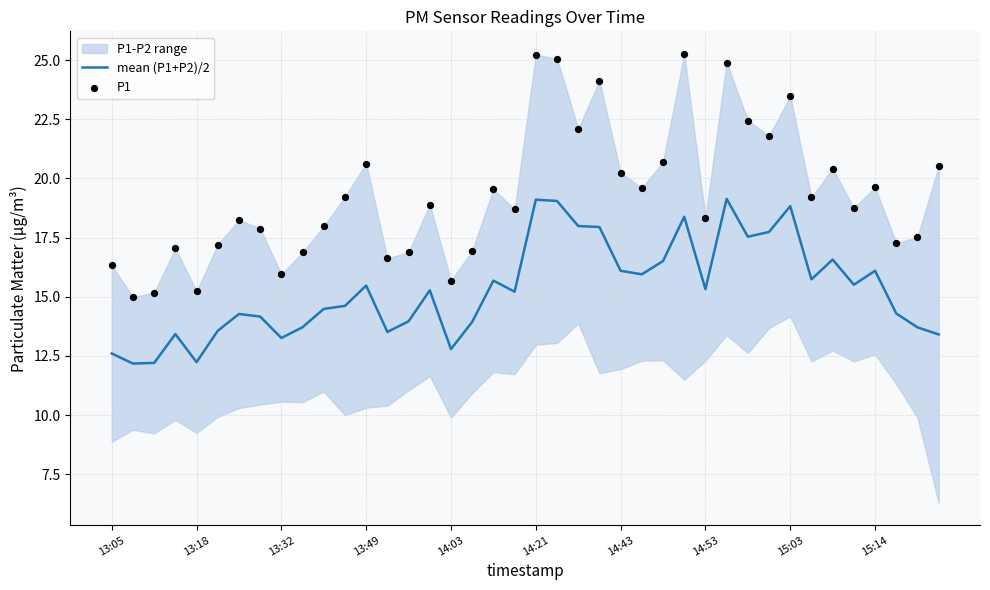

The mean (P1+P2)/2 series shows 3.9 at 13:05. True or false?

False